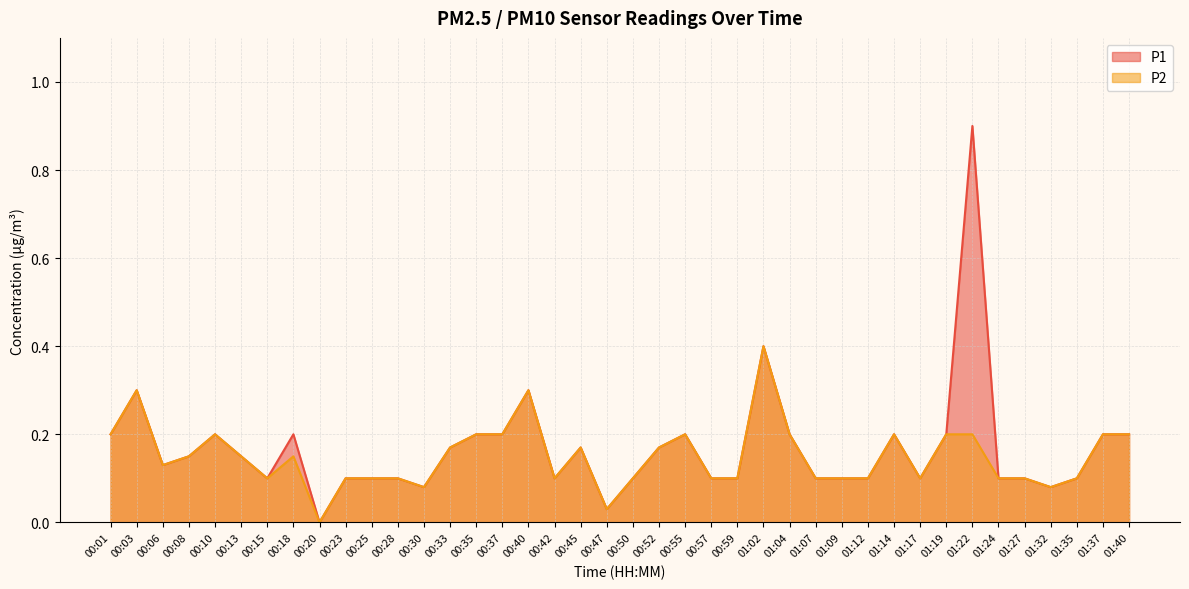

Reading right to left, list all the values displayed in this chart.

P1: 0.2	0.2	0.1	0.1	0.1	0.1	0.9	0.2	0.1	0.2	0.1	0.1	0.1	0.2	0.4	0.1	0.1	0.2	0.2	0.1	0.0	0.2	0.1	0.3	0.2	0.2	0.2	0.1	0.1	0.1	0.1	0.0	0.2	0.1	0.1	0.2	0.1	0.1	0.3	0.2
P2: 0.2	0.2	0.1	0.1	0.1	0.1	0.2	0.2	0.1	0.2	0.1	0.1	0.1	0.2	0.4	0.1	0.1	0.2	0.2	0.1	0.0	0.2	0.1	0.3	0.2	0.2	0.2	0.1	0.1	0.1	0.1	0.0	0.1	0.1	0.1	0.2	0.1	0.1	0.3	0.2